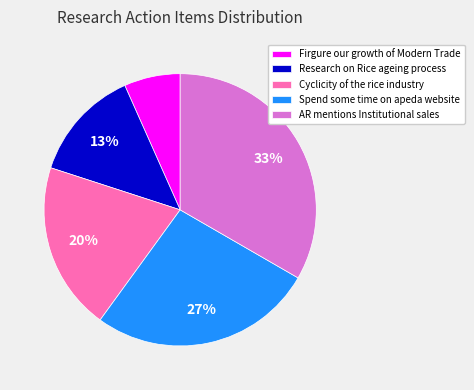

To the nearest percent, what is the combined percentage of AR mentions Institutional sales and Cyclicity of the rice industry?

53%